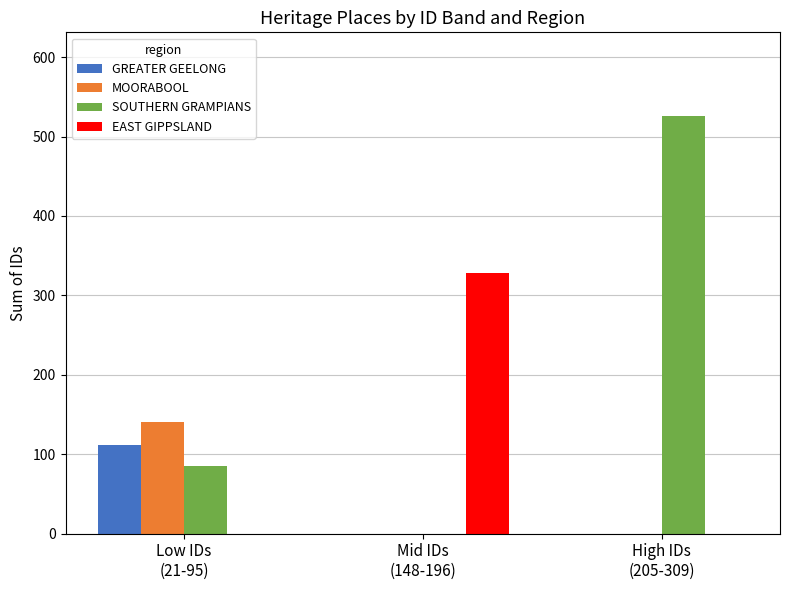

What is the total value across all series at Mid IDs
(148-196)?

328